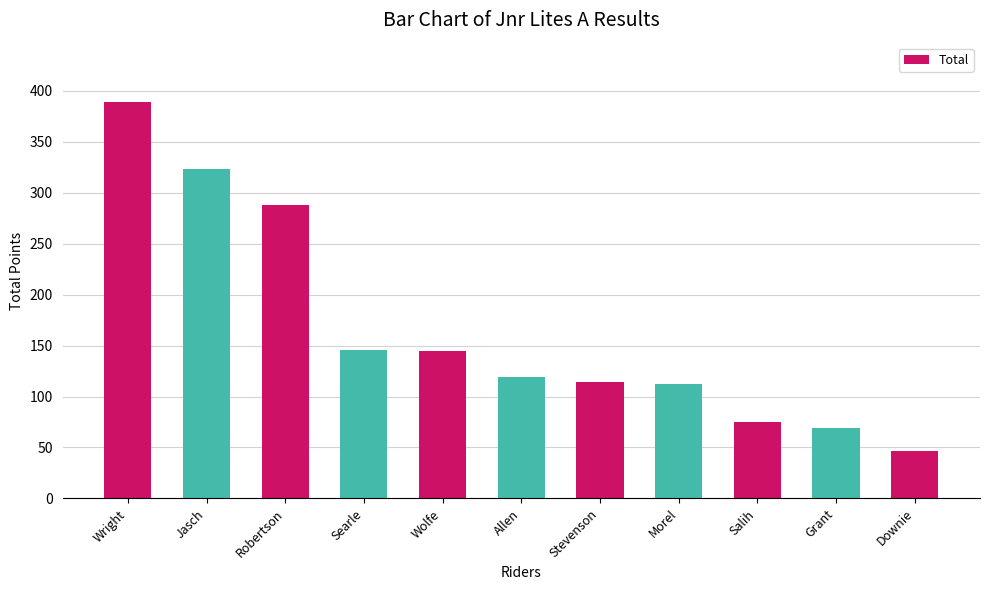

At which category does the chart reach its peak across all series?

Wright